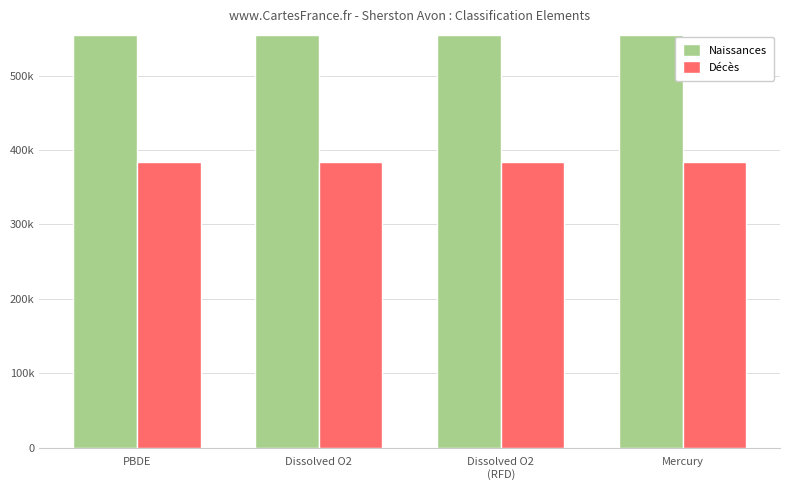

Does the chart contain any negative values?

No